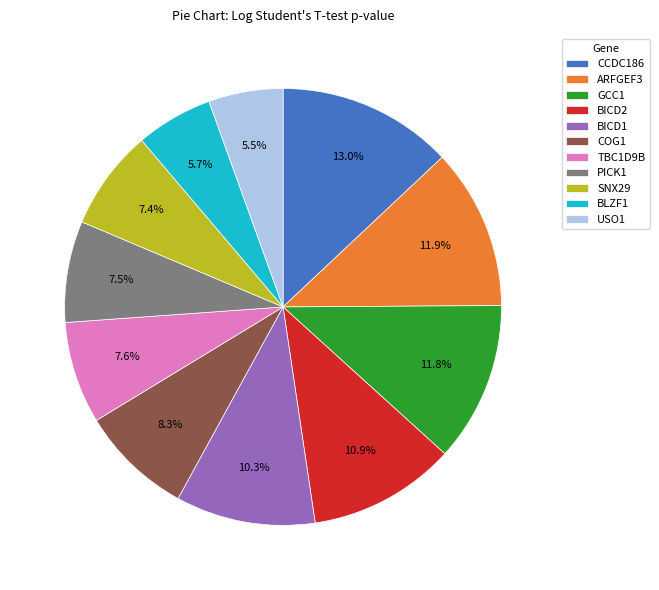

Between GCC1 and BLZF1, which is larger?

GCC1